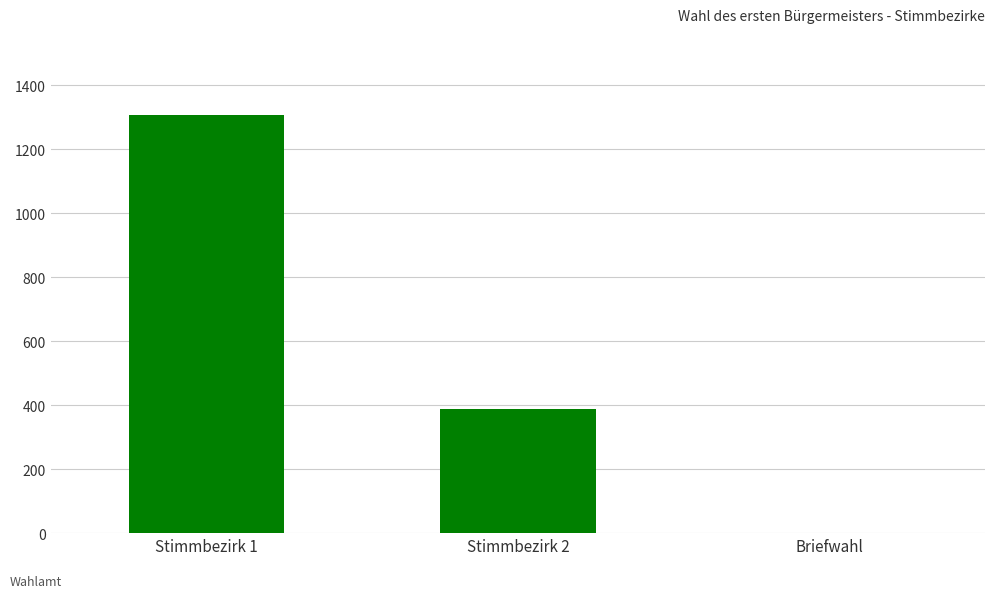

What is the sum of all values?

1695